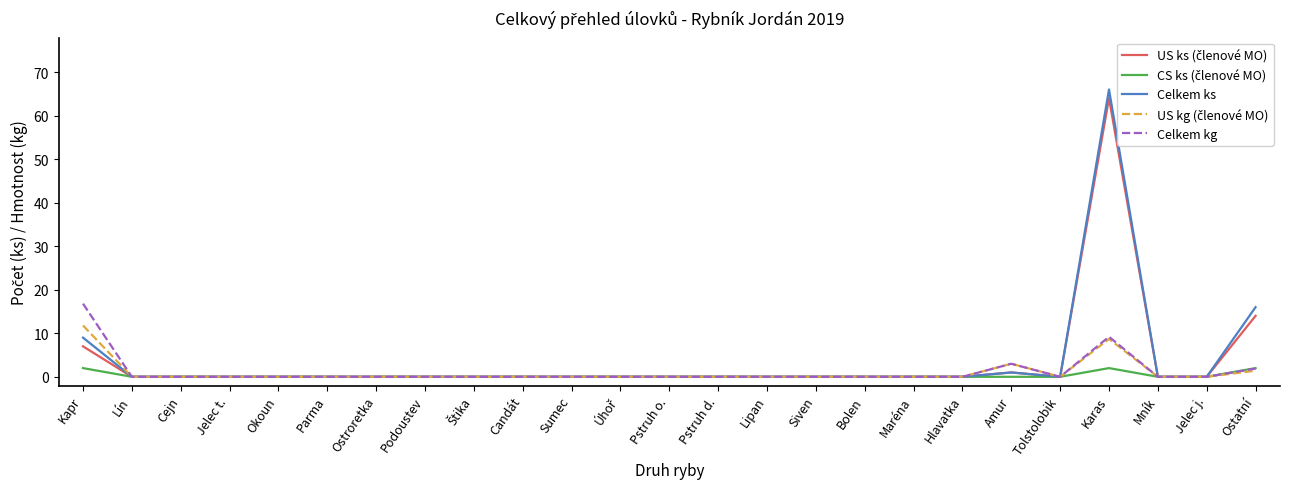

What is the difference between the maximum and minimum values in the Celkem ks series?

66.0